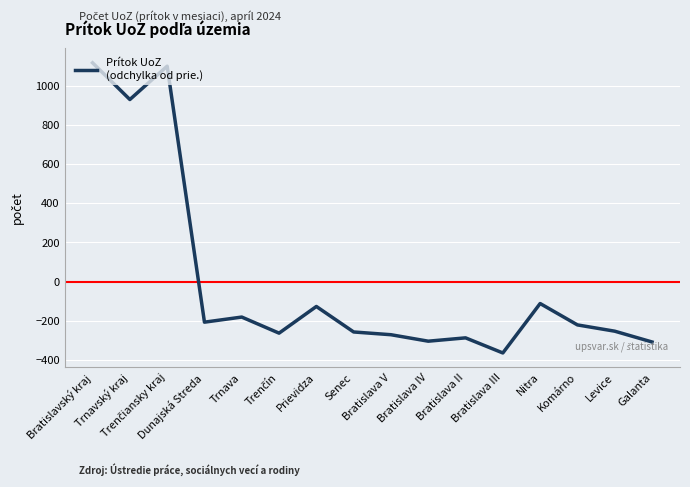

How many distinct data groups are displayed?

1